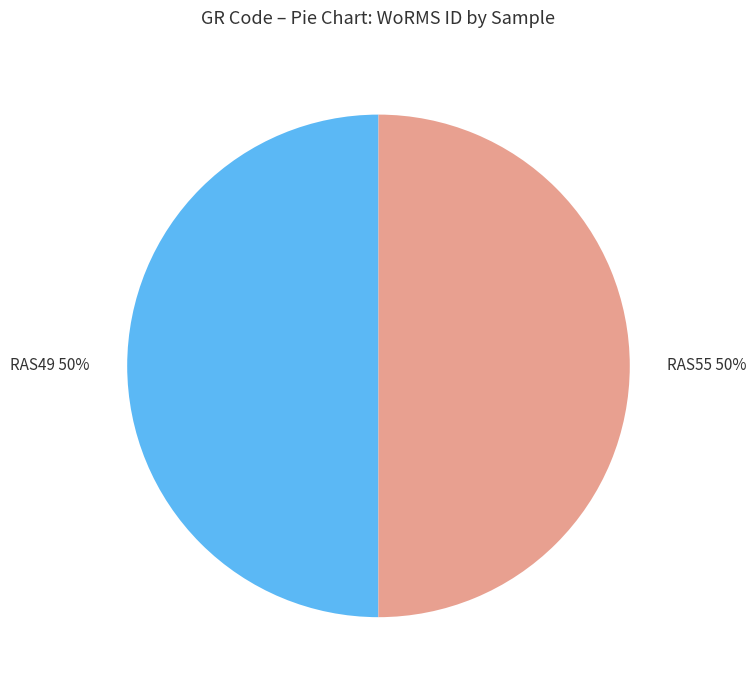

How many slices are in this pie chart?

2